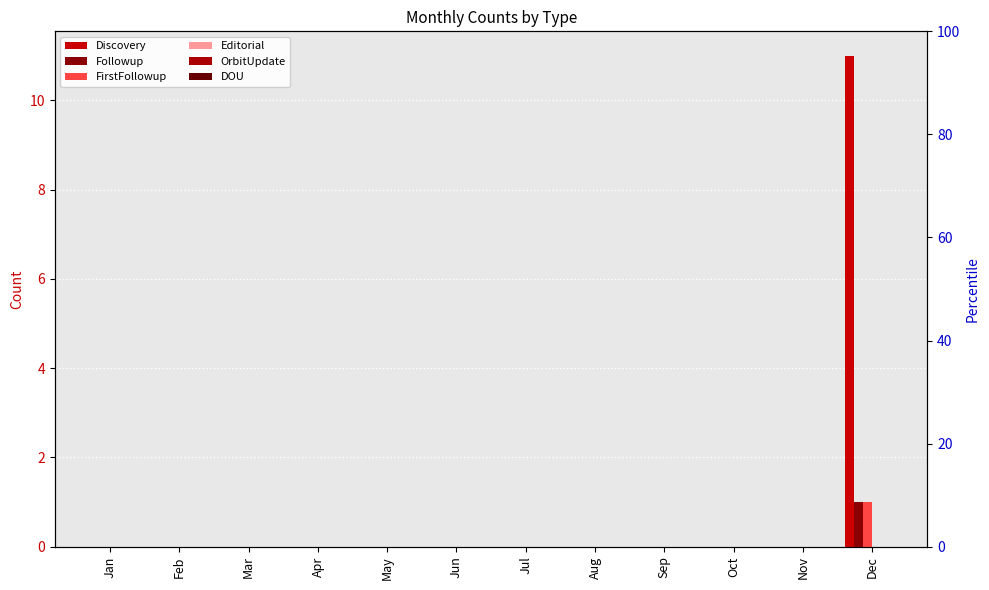

What is the total value across all series at Dec?

13